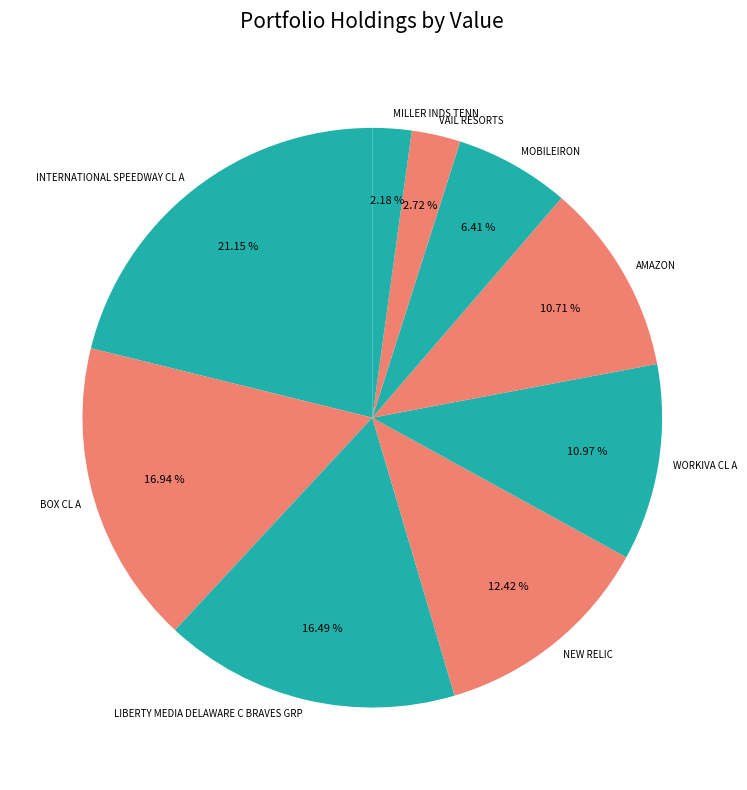

What percentage is the INTERNATIONAL SPEEDWAY CL A slice, to the nearest percent?

21%